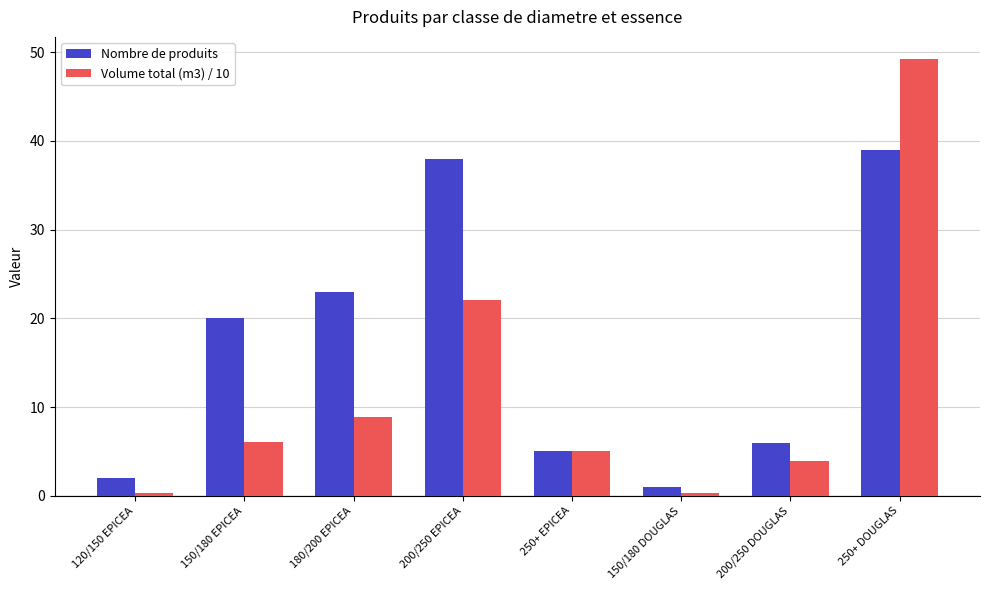

What is the value of the Volume total (m3) / 10 bar at the 7th from the left?

4.0